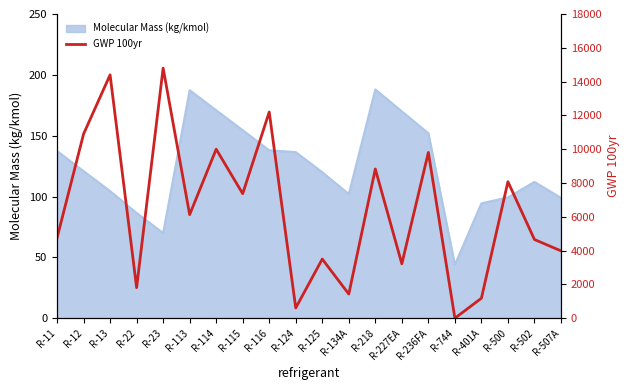

Which label corresponds to the smallest value in the chart?

R-744